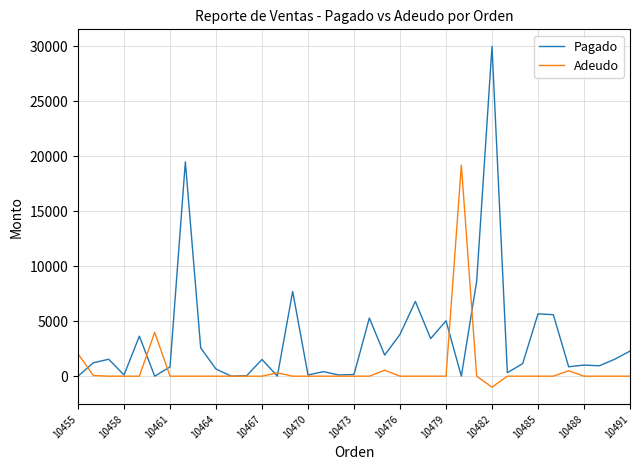

Rank the series by their average value, from highest to lowest.

Pagado, Adeudo